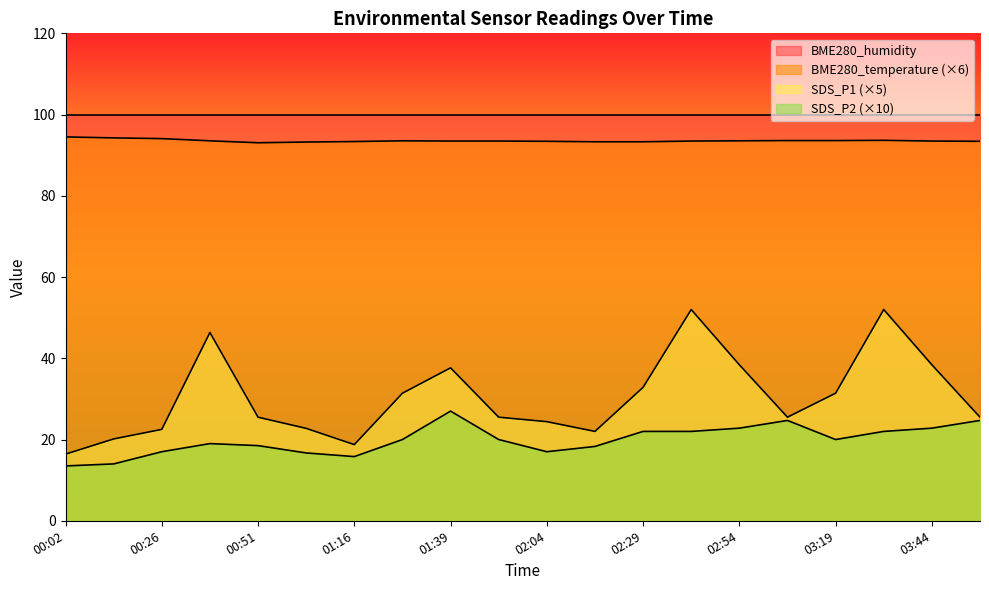

What is the label of the 1st point from the right?

03:56